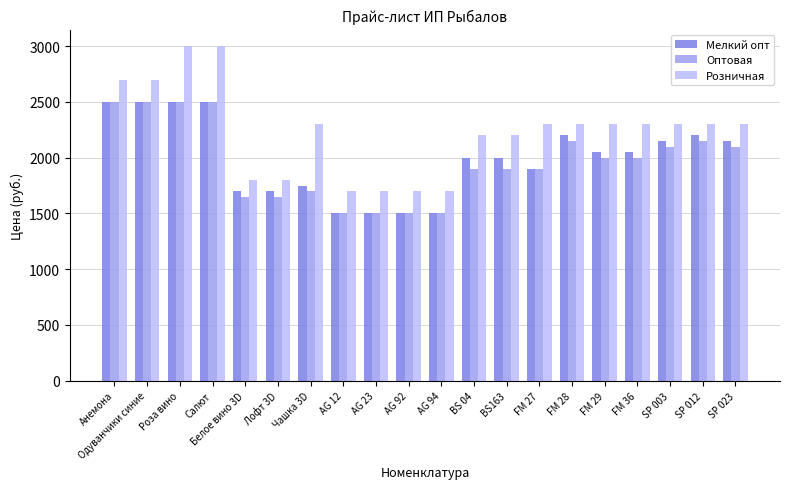

How many values in the Оптовая series are below 2000?

10